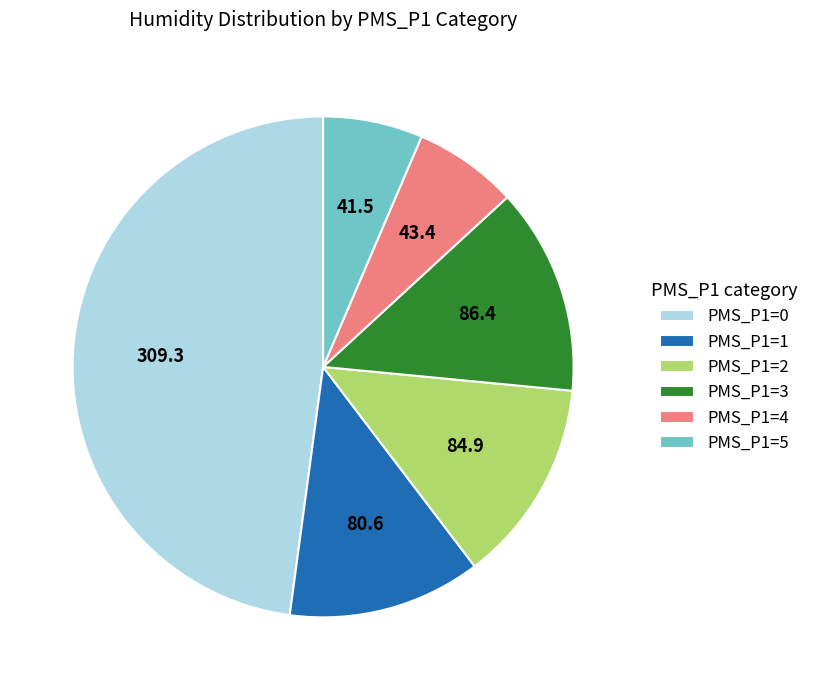

Which category has the biggest portion of the pie?

PMS_P1=0